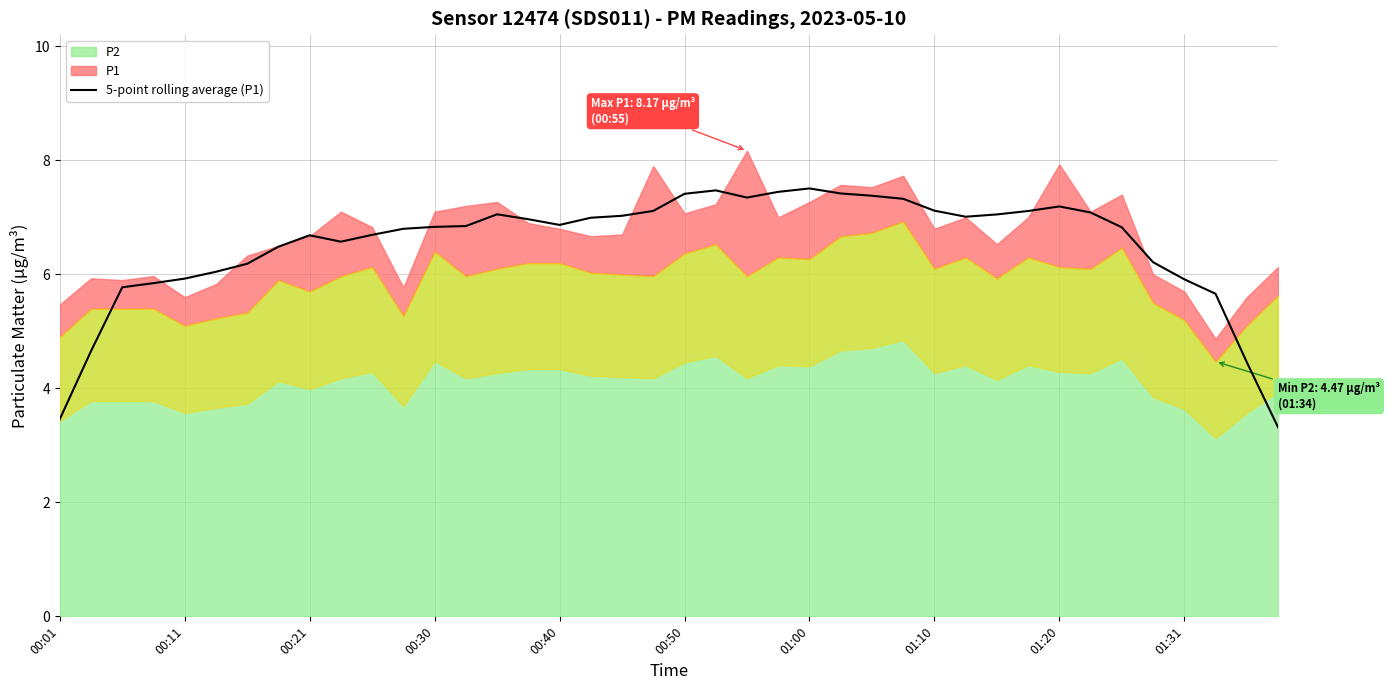

What is the highest value of the 5-point rolling average (P1) series?

7.5